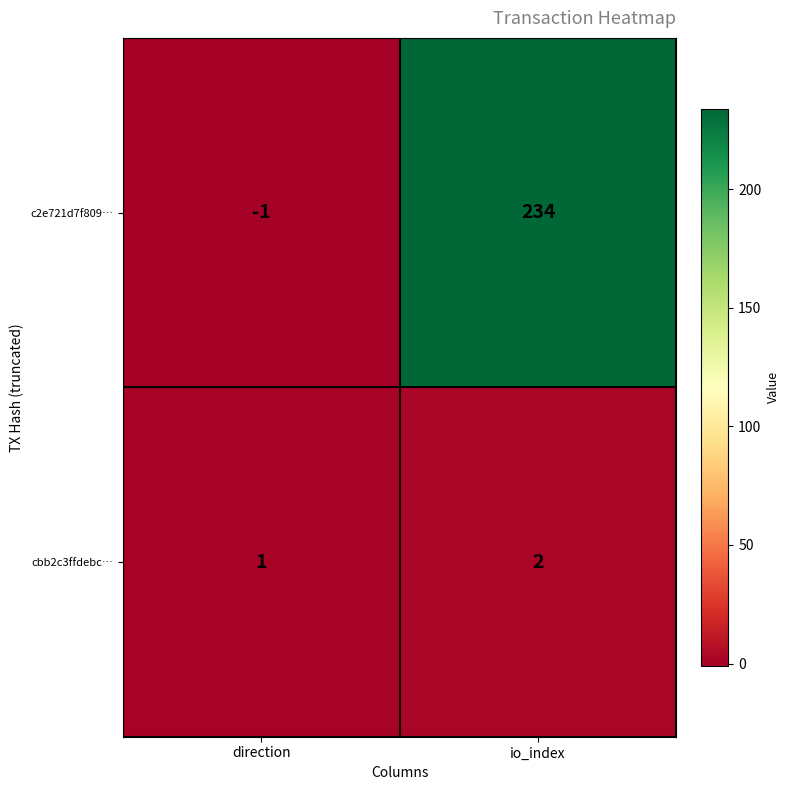

How many series are shown in this chart?

2